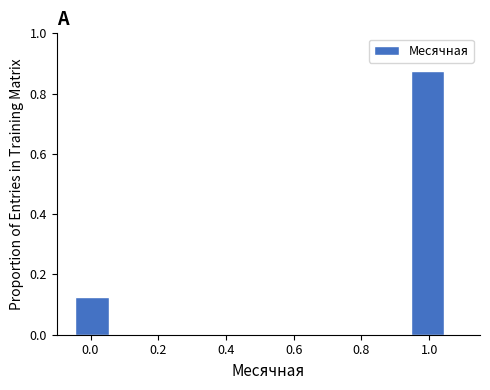

Reading left to right, list every bar in this chart as the range it spans on the x-axis followed by its height. Neither the bar edges nor the heights are printed on the chart, so give them approximately, as read against the axes.

-0.05 to 0.06: 0.12
0.06 to 0.17: 0
0.17 to 0.28: 0
0.28 to 0.39: 0
0.39 to 0.50: 0
0.50 to 0.61: 0
0.61 to 0.72: 0
0.72 to 0.83: 0
0.83 to 0.94: 0
0.94 to 1.05: 0.88